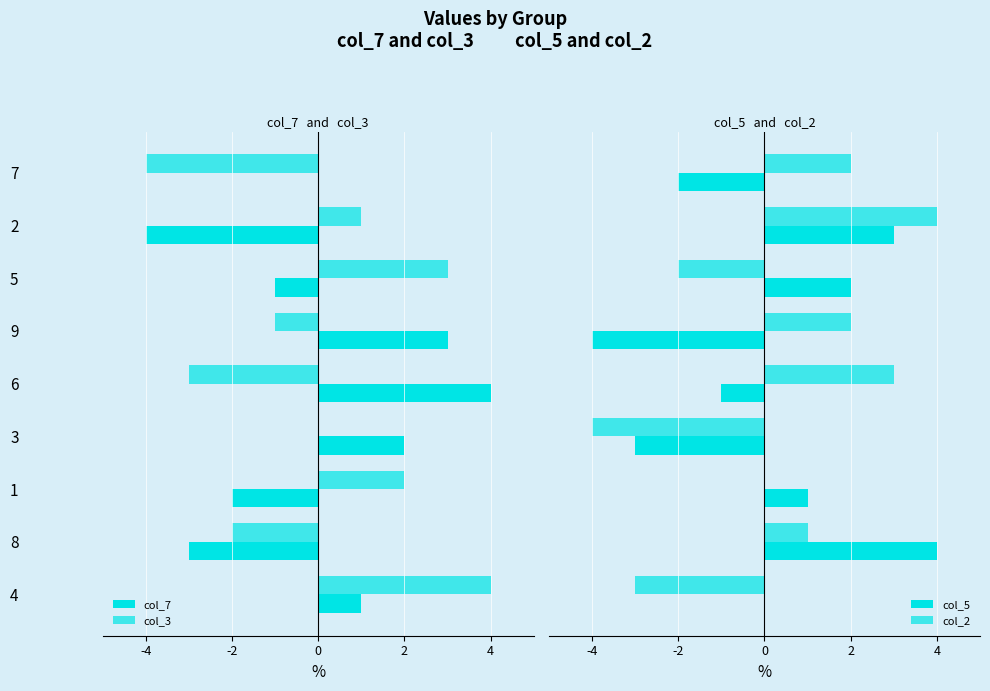

How many bars are there in each group?

4